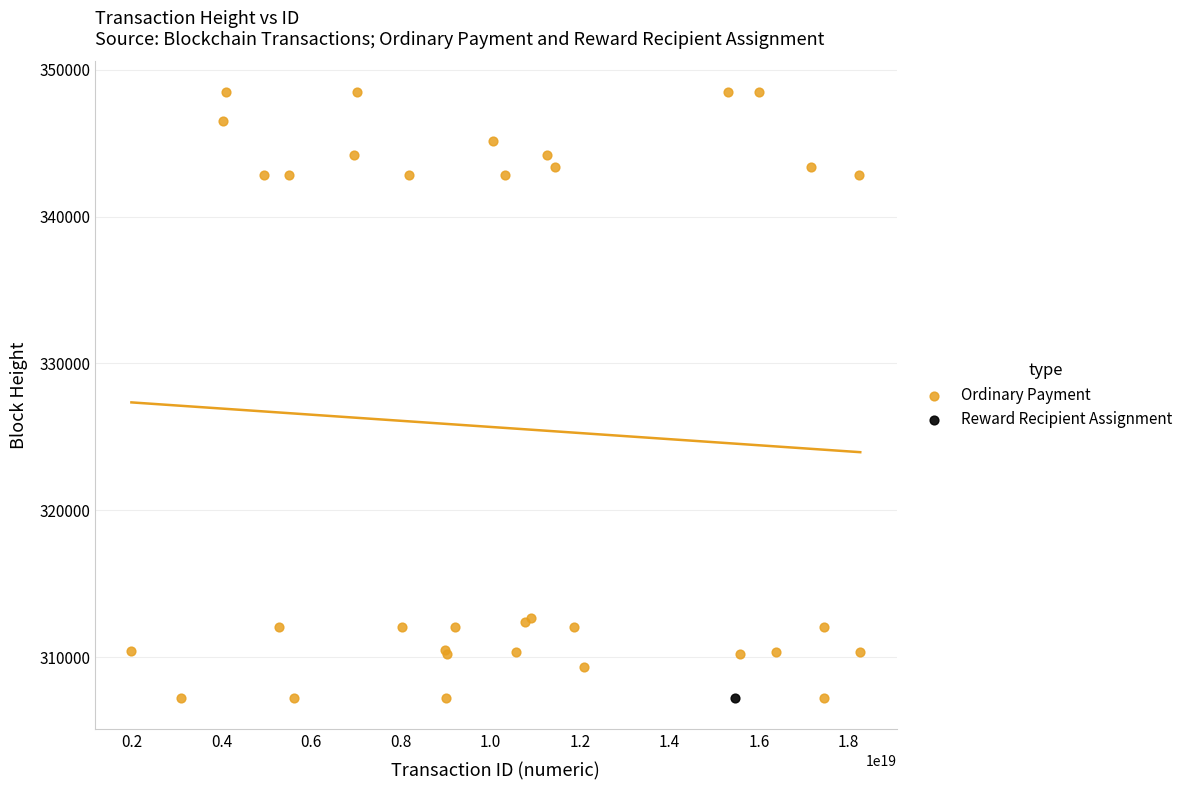

What are all the series names shown in the legend?

Ordinary Payment, Reward Recipient Assignment